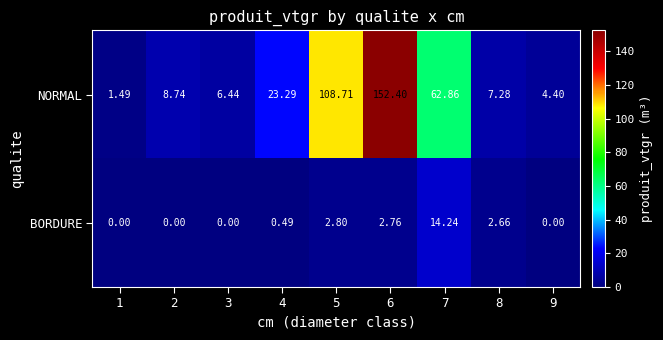

Which series has the largest total across all categories?

NORMAL